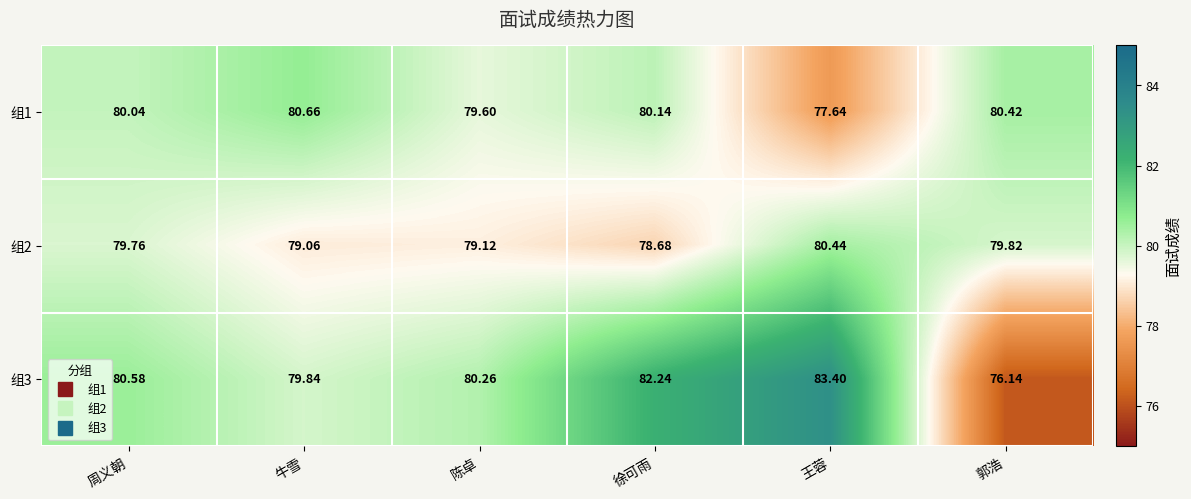

Where is 组2 nearest to the value 79?

牛雪